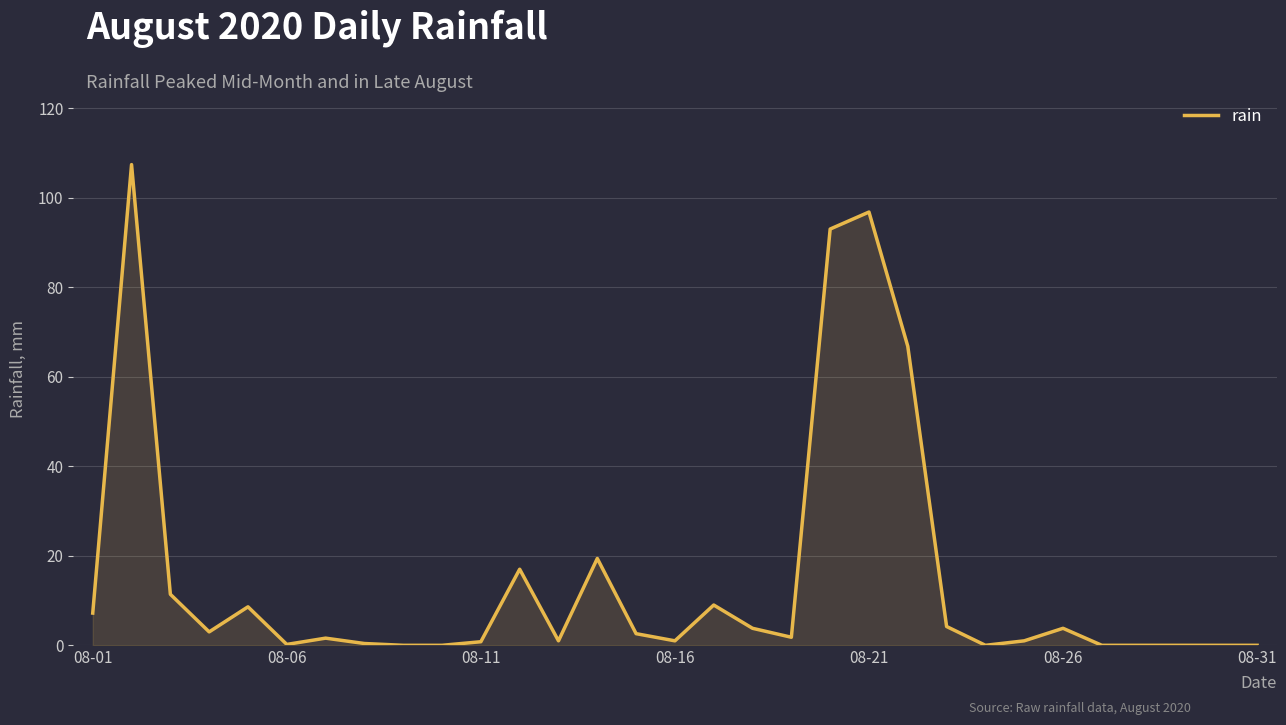

What is the difference between the maximum and minimum values?

107.4